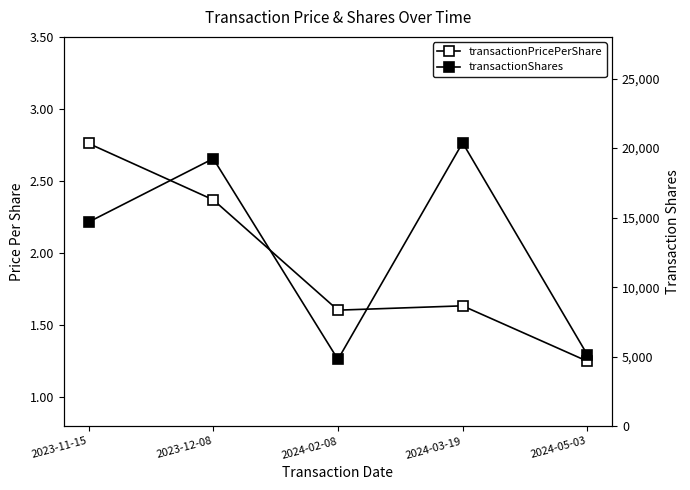

How many interior local peaks does the transactionPricePerShare series have?

1